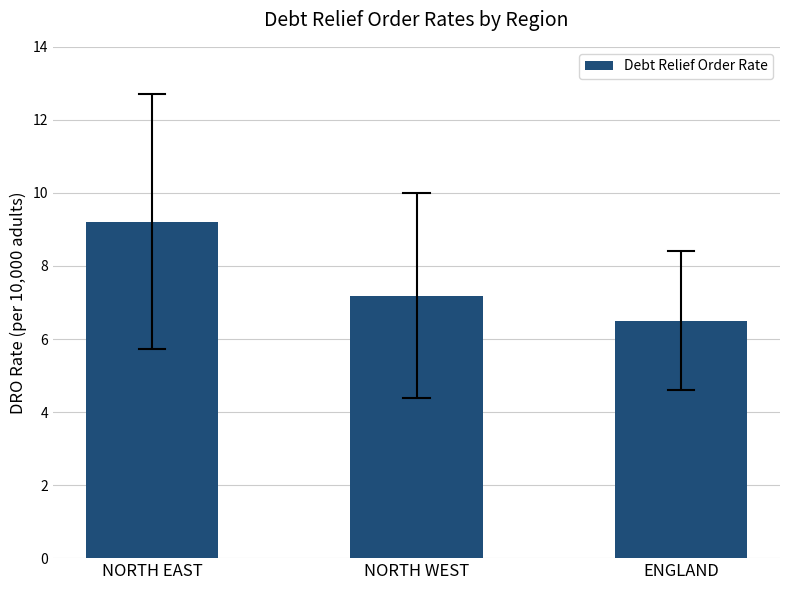

How many distinct data groups are displayed?

1